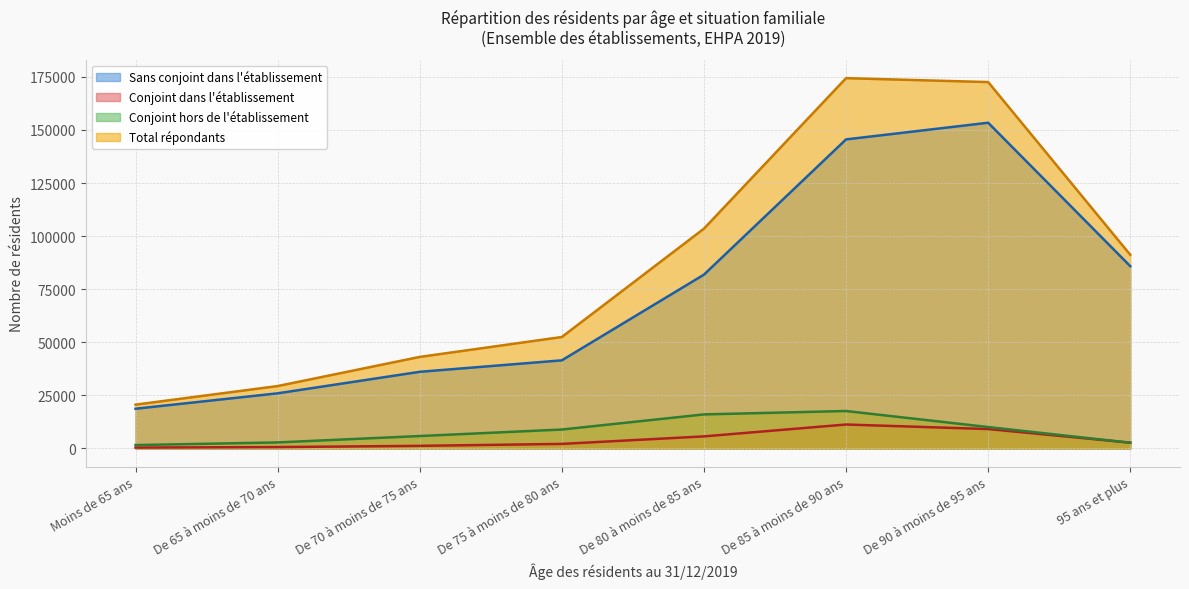

What is the value of the Total répondants point at the 8th from the left?

91191